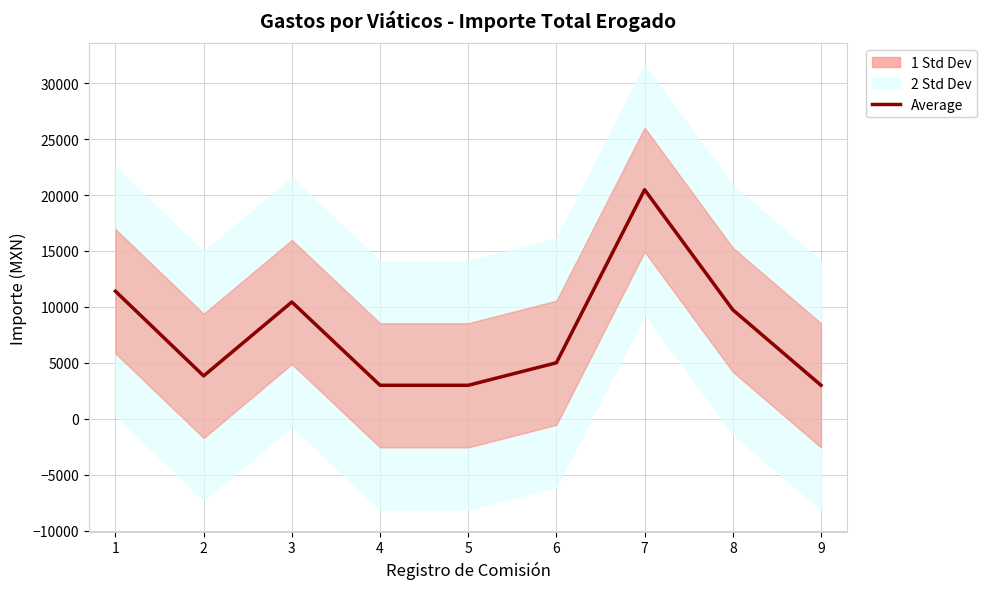

How many categories are shown in the chart?

9